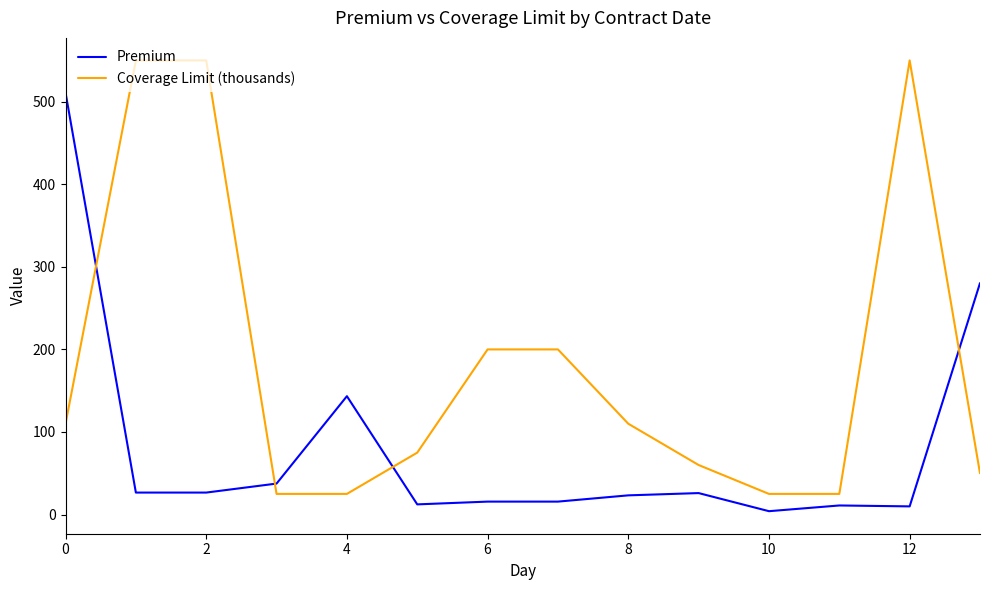

Which series has the largest total across all categories?

Coverage Limit (thousands)